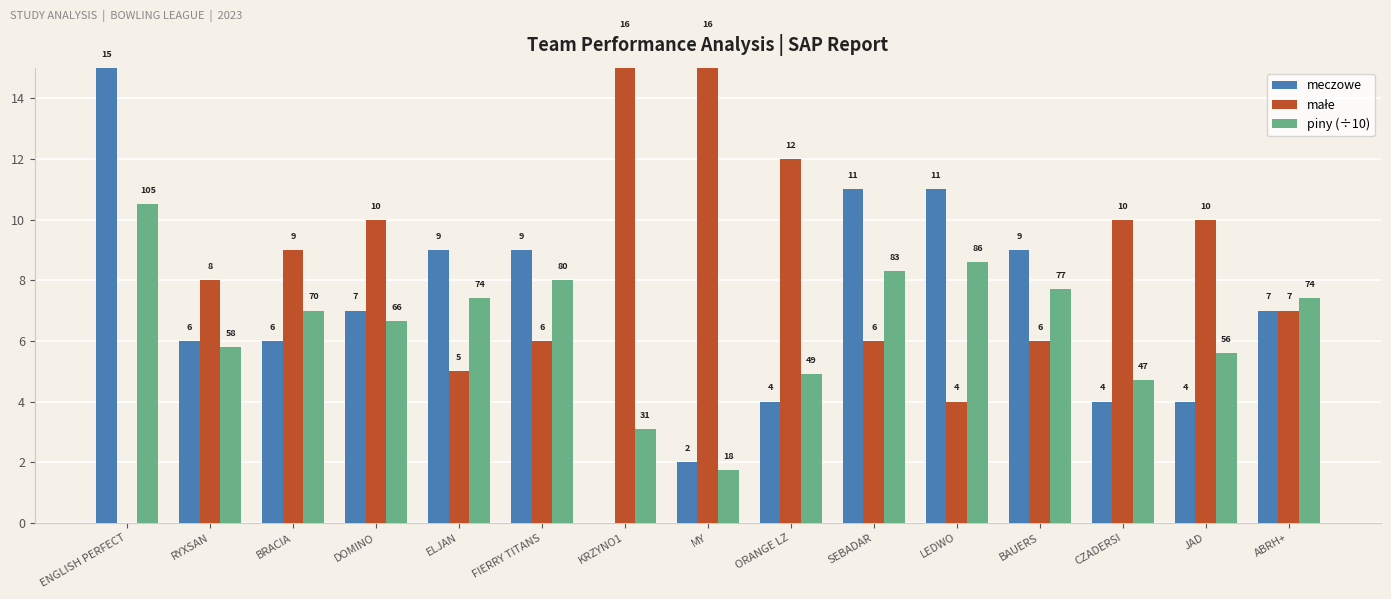

List the series in order of their peak value, lowest first.

piny (÷10), meczowe, małe